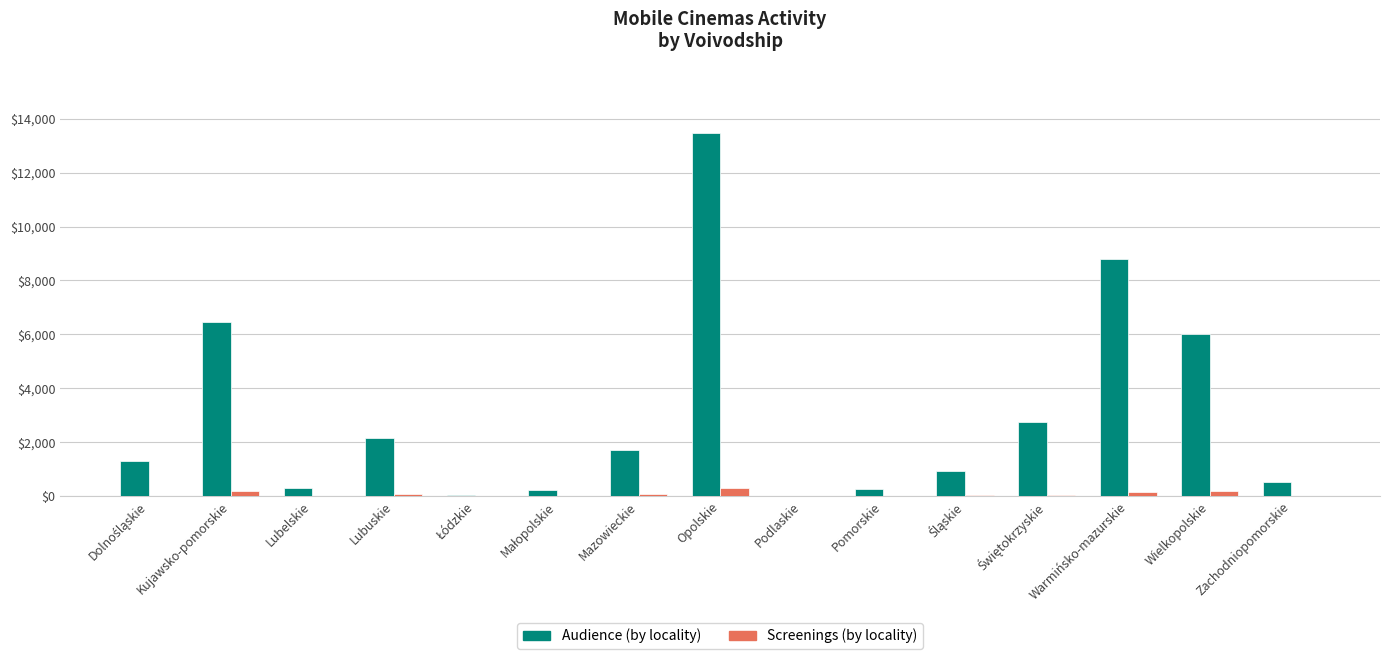

Which label corresponds to the largest value in the chart?

Opolskie